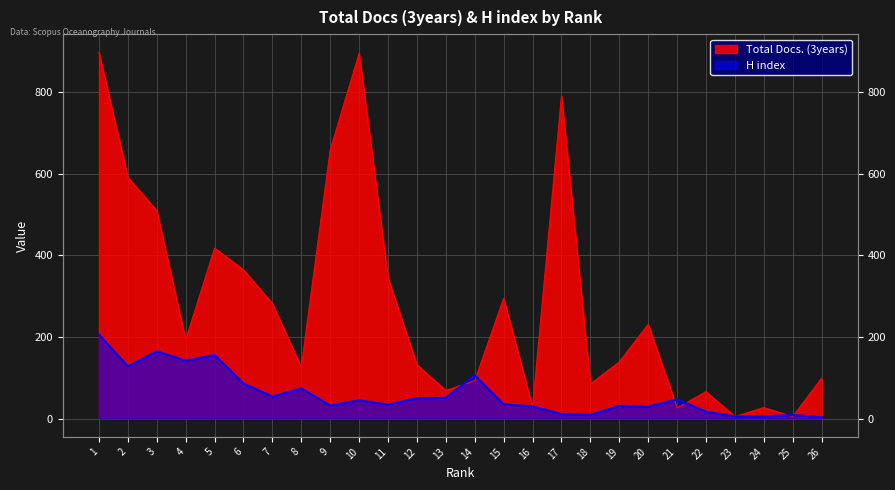

What is the value of the H index point at the 13th from the left?

51